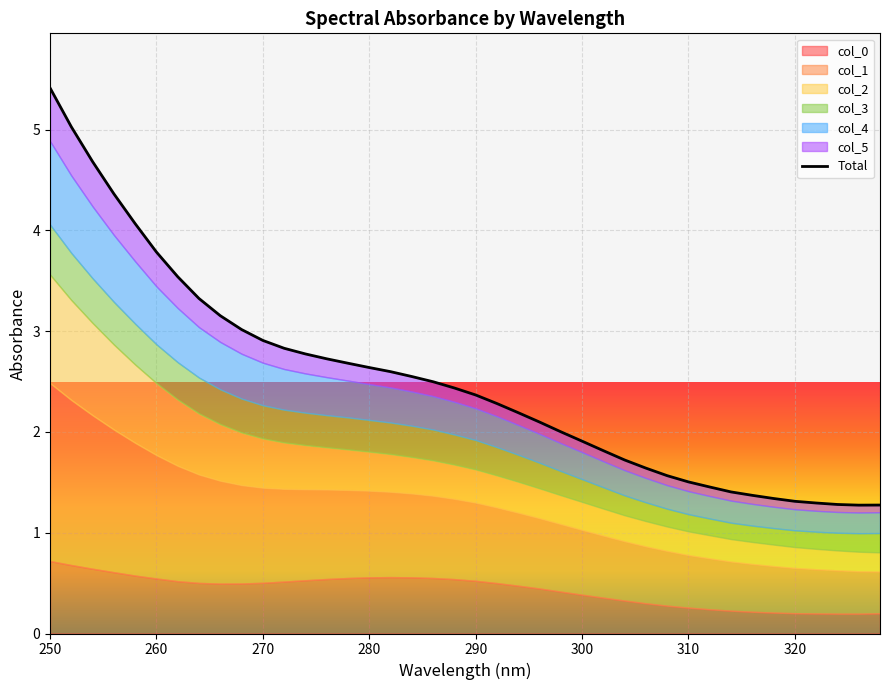

What is the average value?

2.5